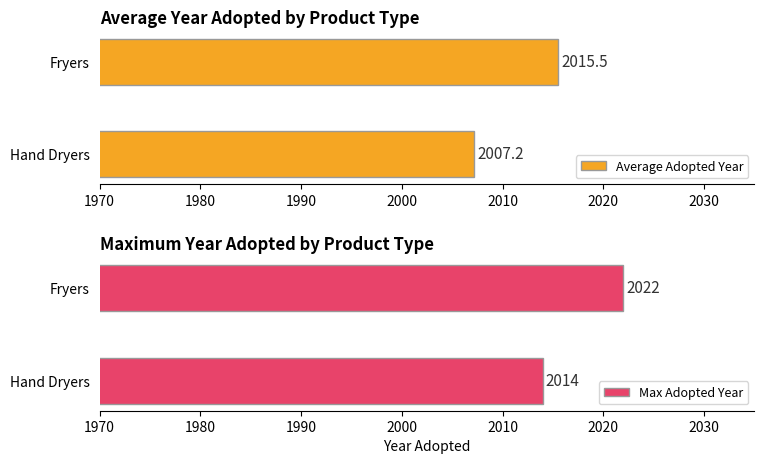

What is the maximum value shown in the chart?

2022.0